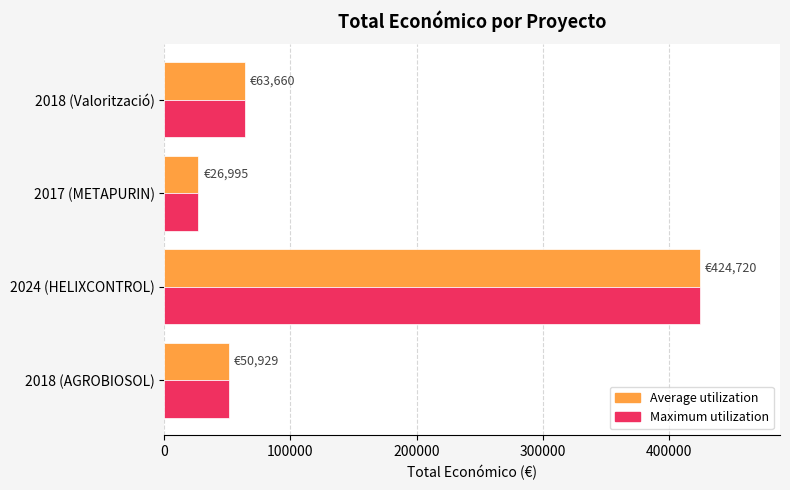

What is the total value across all series at 2017 (METAPURIN)?

53990